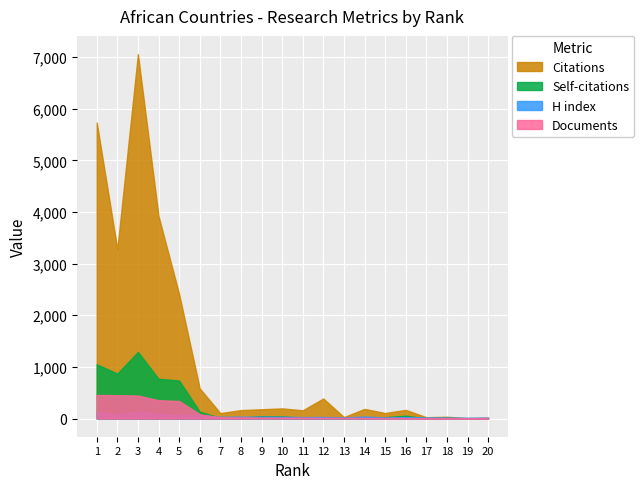

What is the total value across all series at 5?

3548